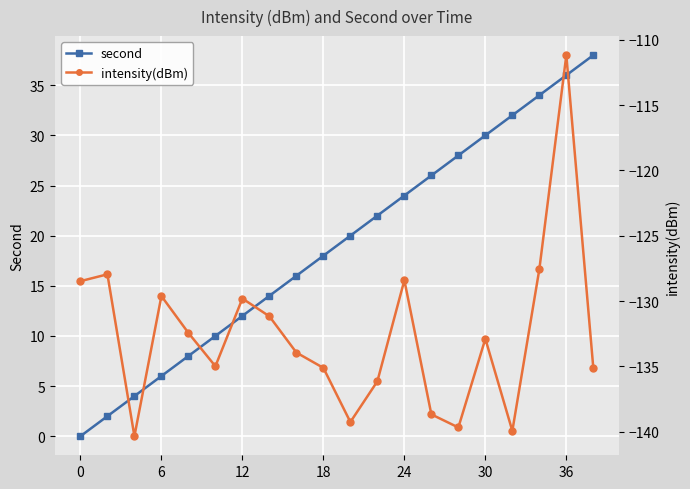

What is the greatest value displayed?

38.0